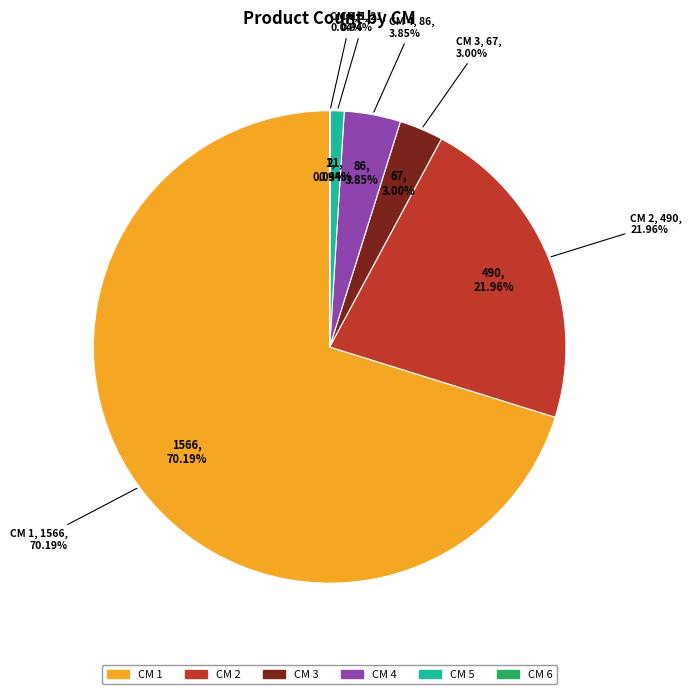

What is the smallest slice in the pie chart?

6